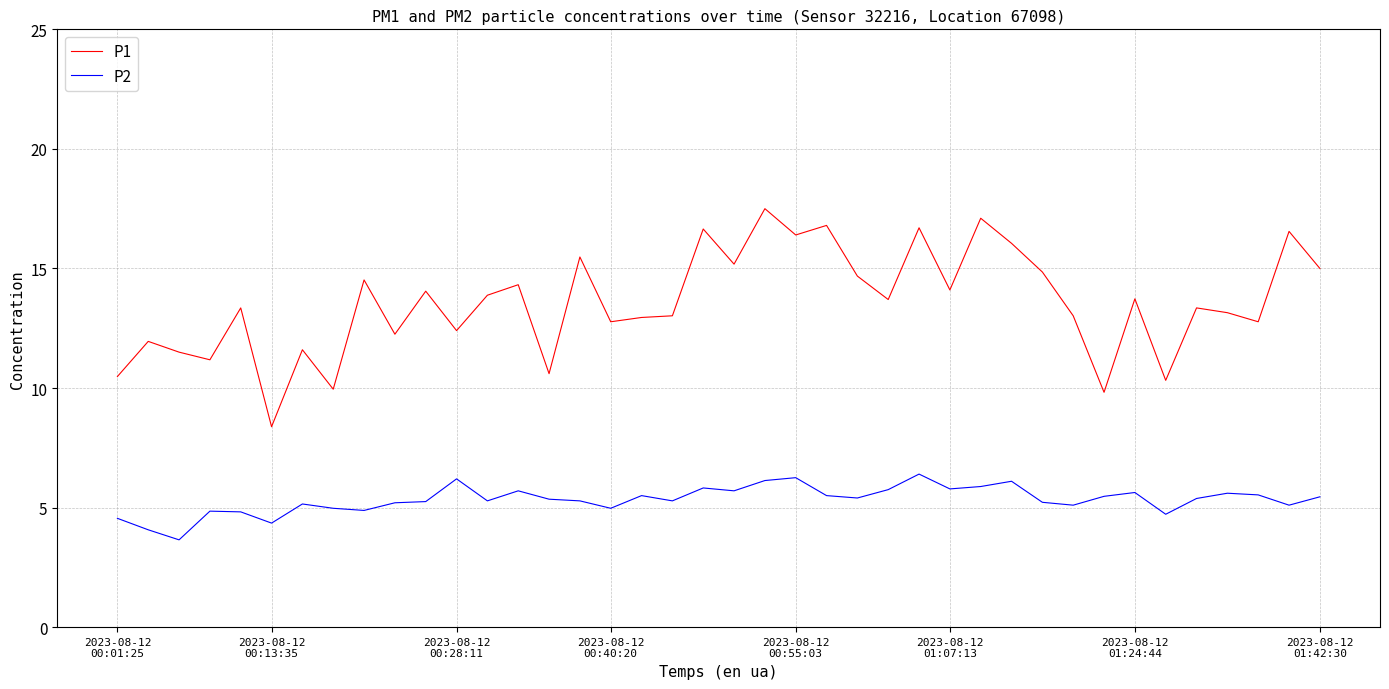

Which series has the largest total across all categories?

P1